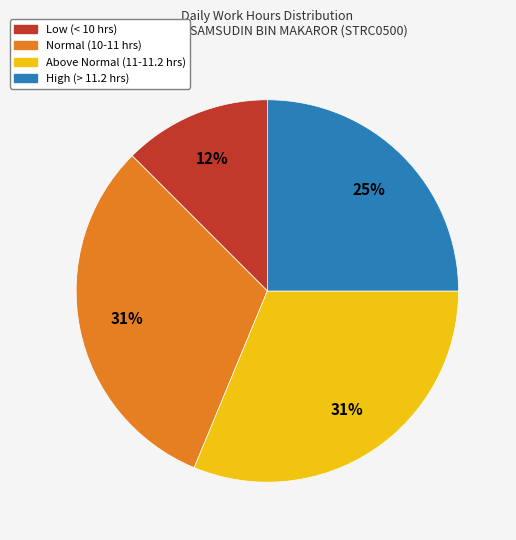

To the nearest percent, what is the difference between the largest and smallest slice percentages?

19%